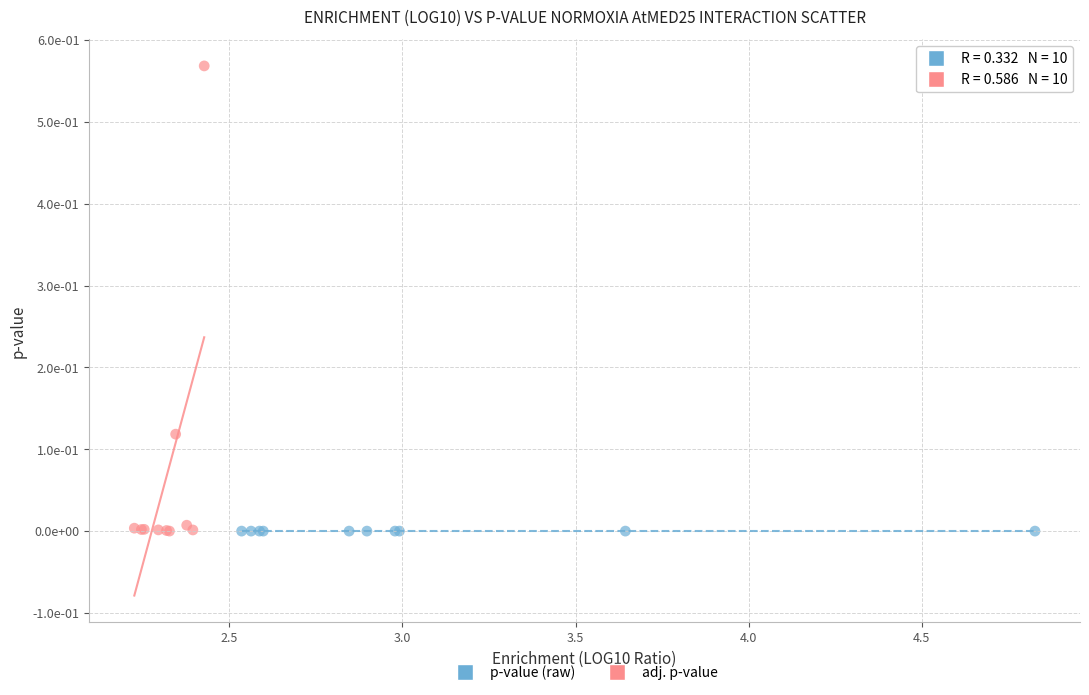

What are all the series names shown in the legend?

p-value (raw), adj. p-value